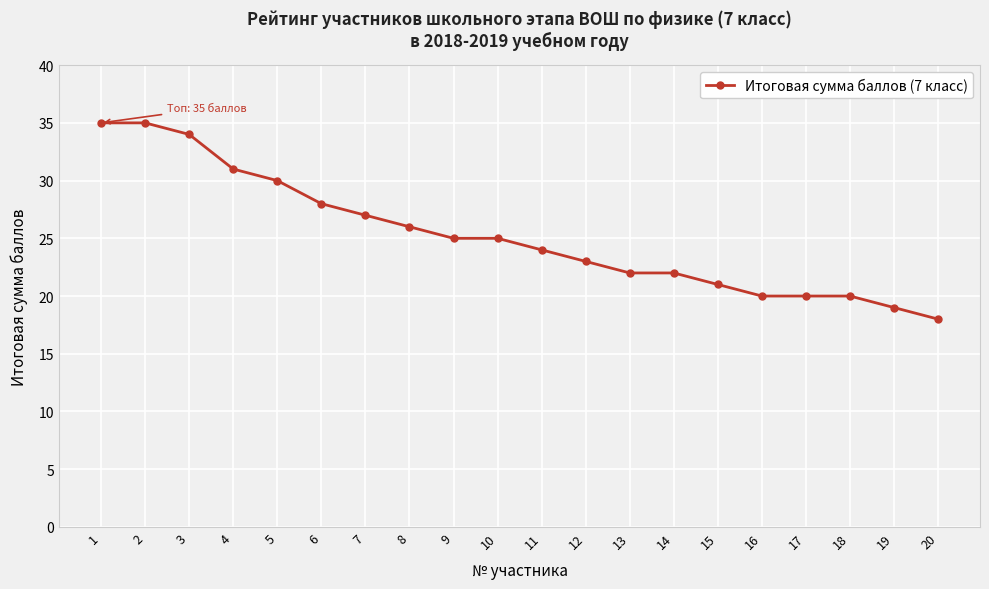

What is the value of the 10th point from the left?

25